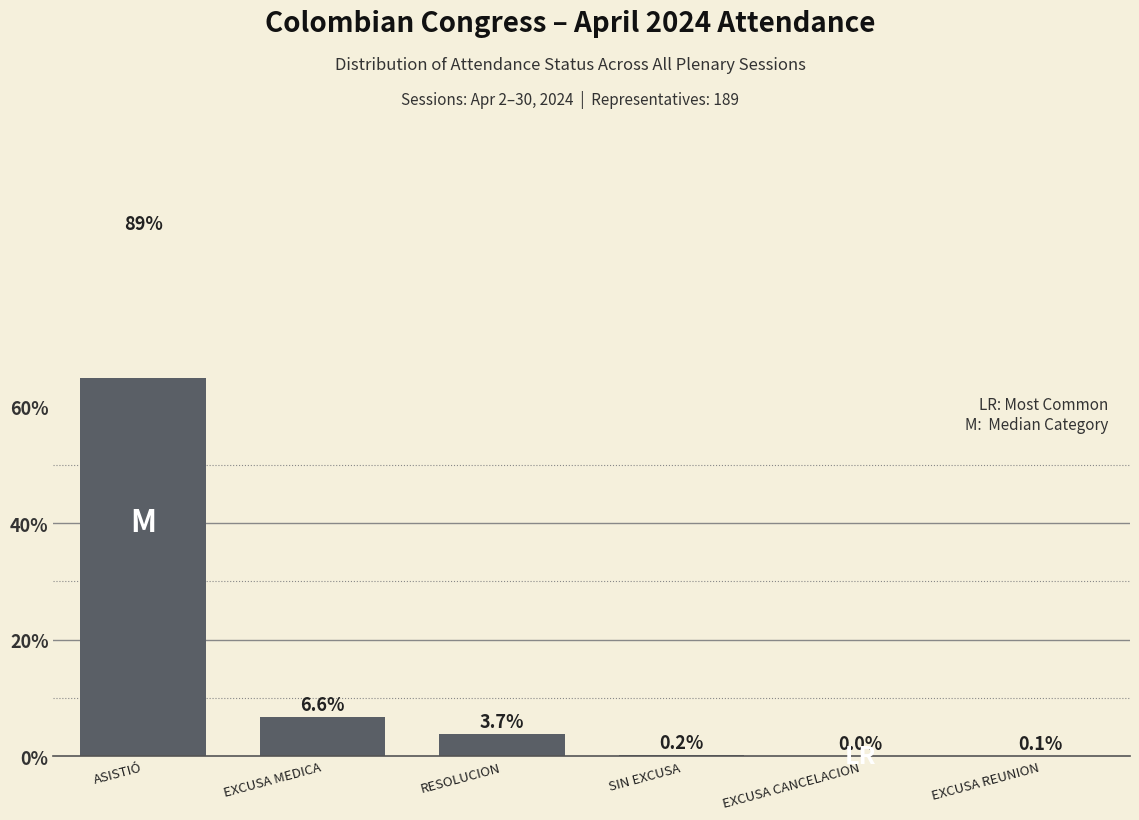

What position from the right is EXCUSA MEDICA?

5